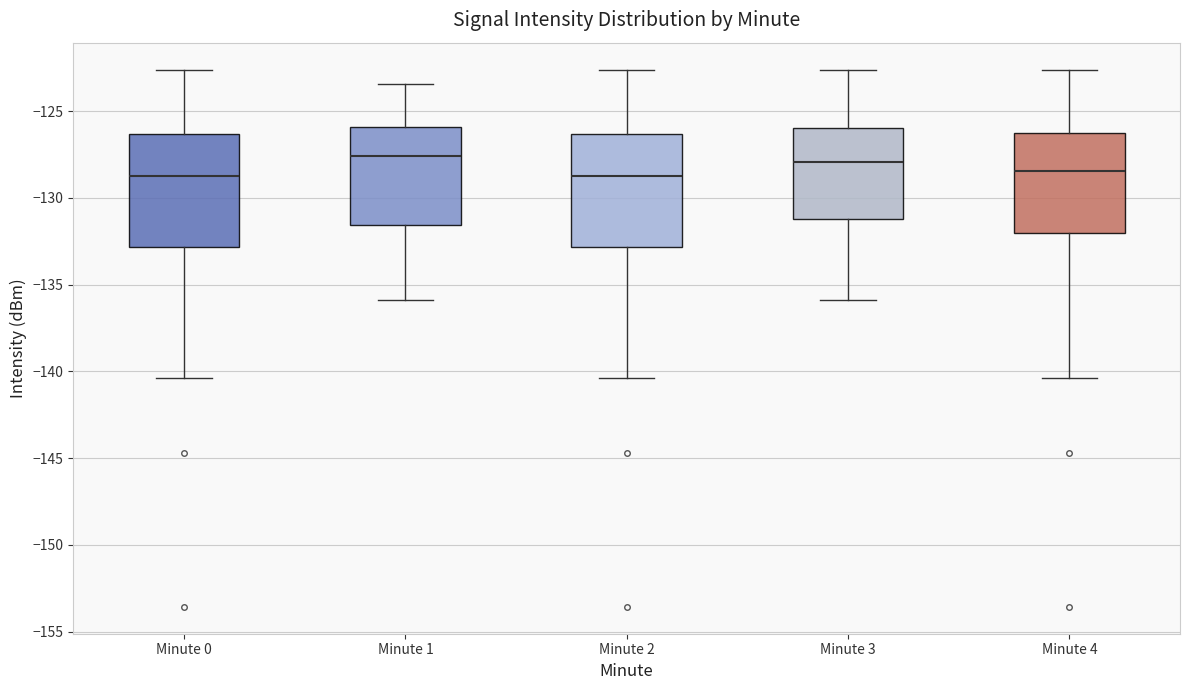

Where does the lower whisker of the box for Minute 4 end on the y-axis? The values are not printed on the chart, so give them approximately, as read against the axis.

-140.5